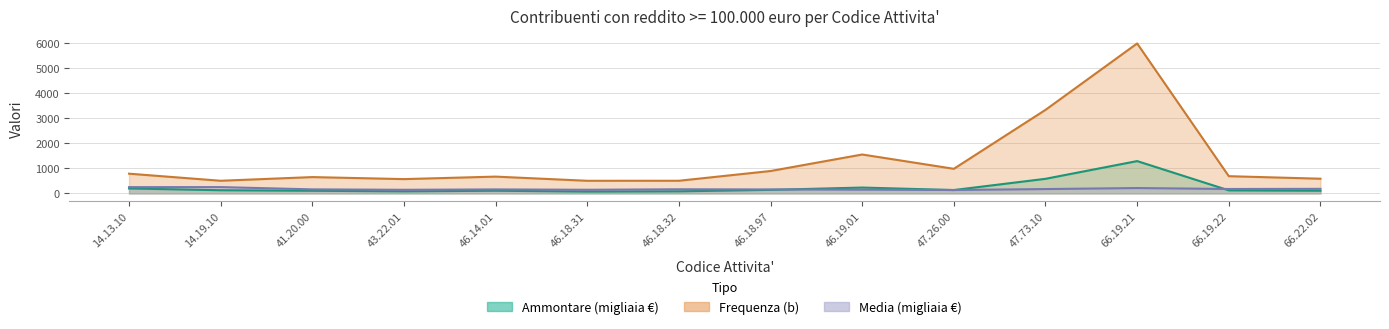

What is the label of the 4th point from the right?

47.73.10